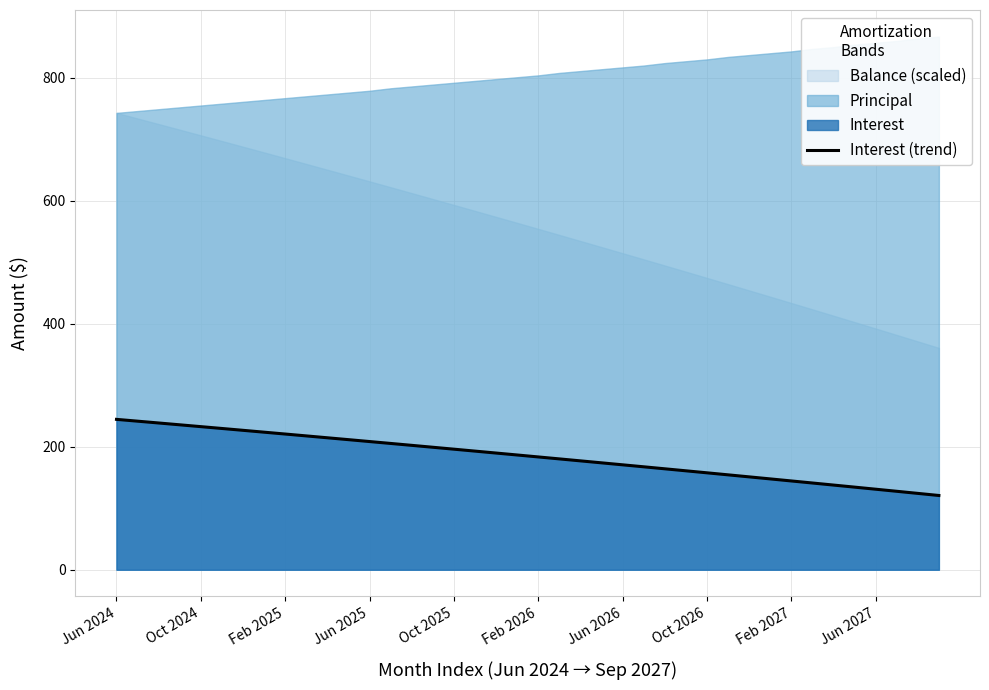

How many data points does each series have?

40